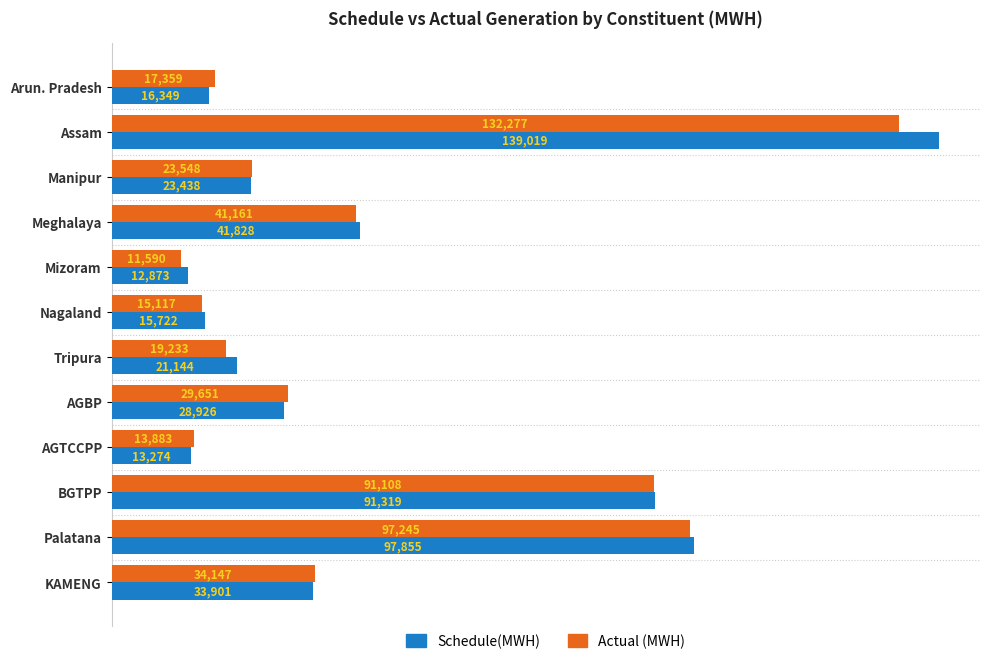

At how many categories does at least one series exceed 22022?

7